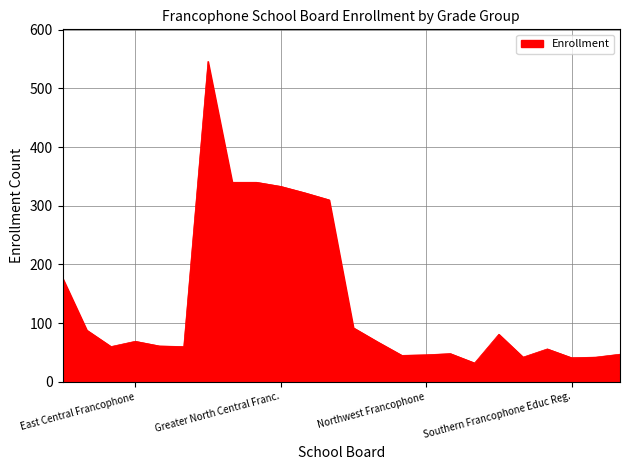

What is the maximum value shown in the chart?

546